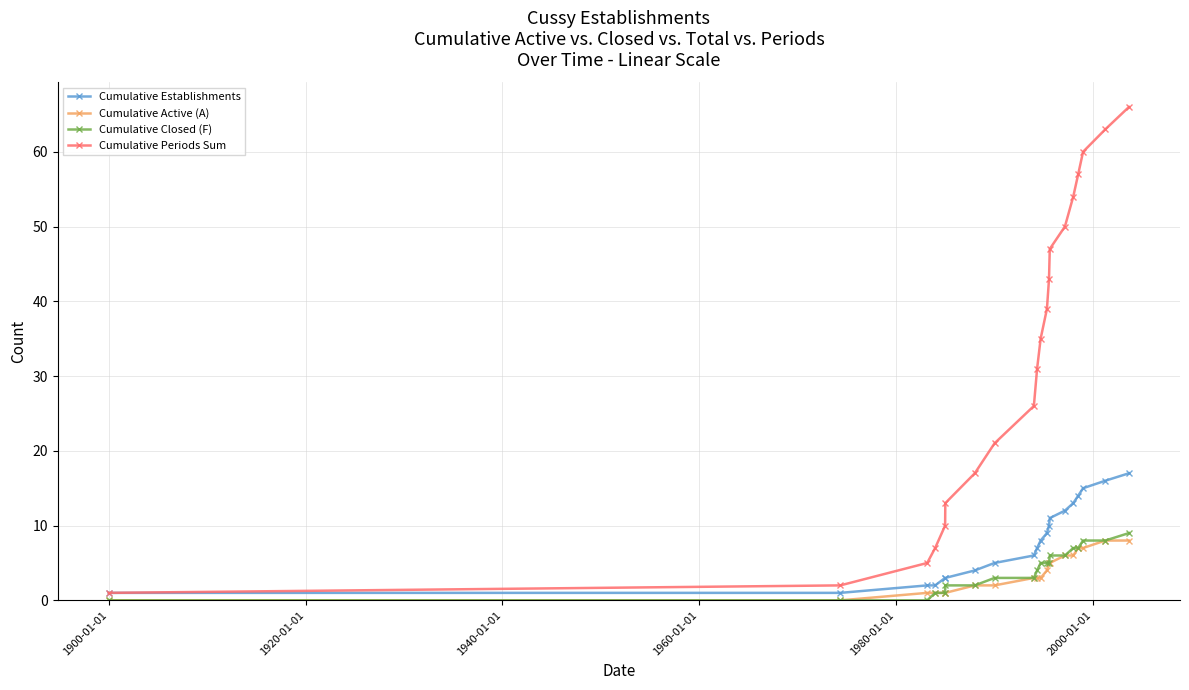

True or false: Cumulative Periods Sum and Cumulative Active (A) cross at least once.

False